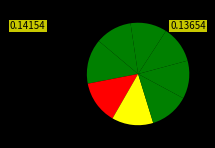

How many slices are in this pie chart?

8